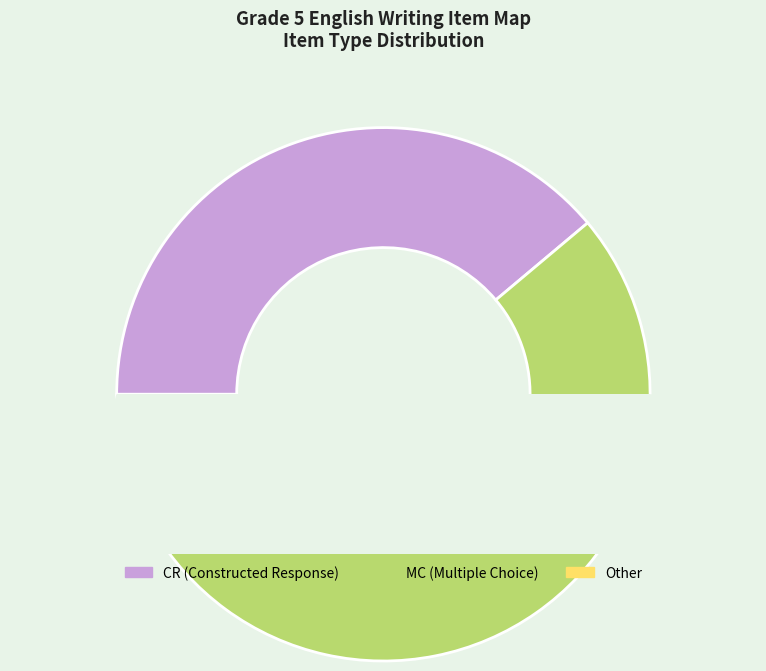

The CR slice represents 51% of the pie. True or false?

False